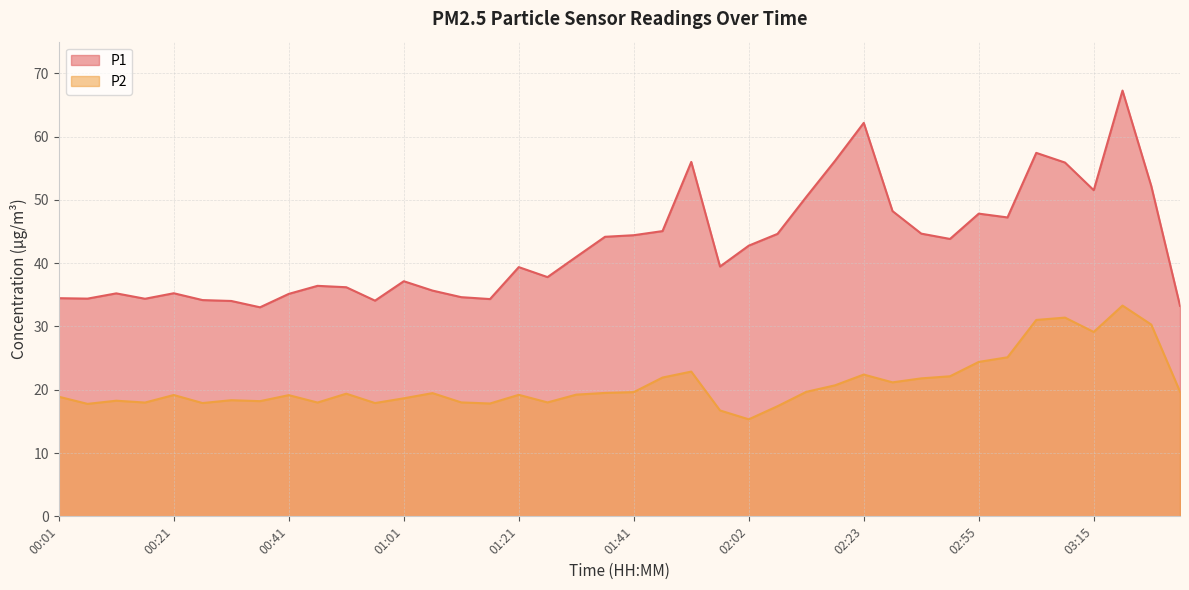

What is the smallest value displayed?

15.3